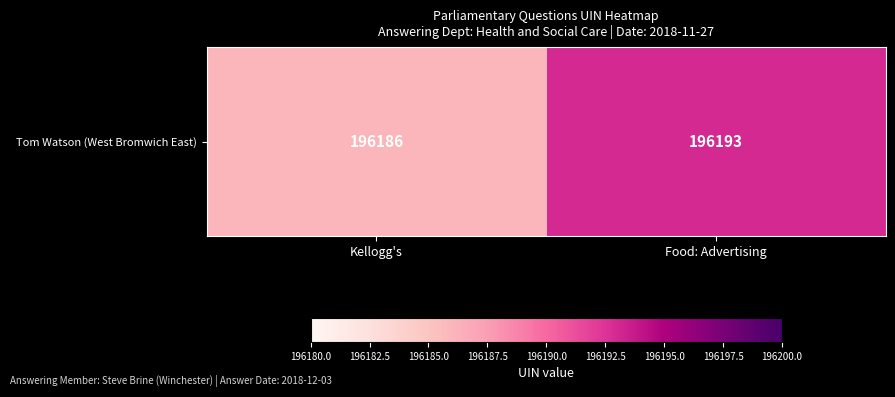

List the labels in order of value, smallest first.

Kellogg's, Food: Advertising